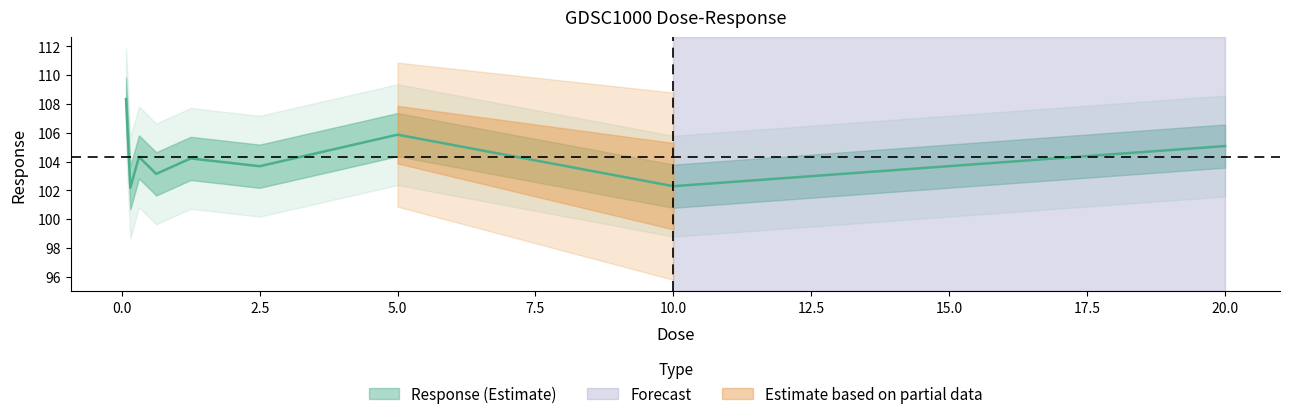

What is the sum of the values at 20.0 and 0.15625?

207.3